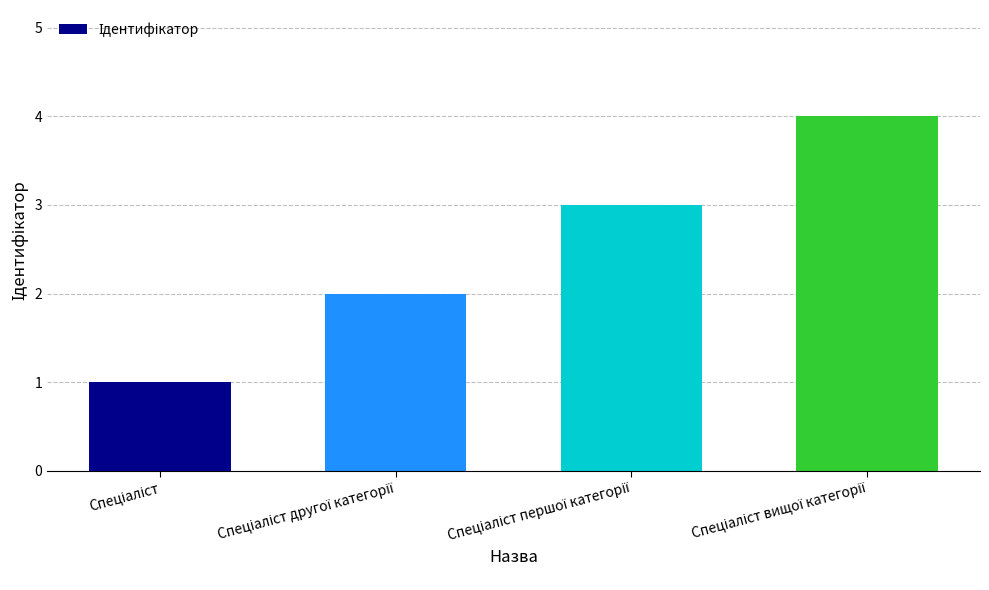

What is the sum of all values?

10